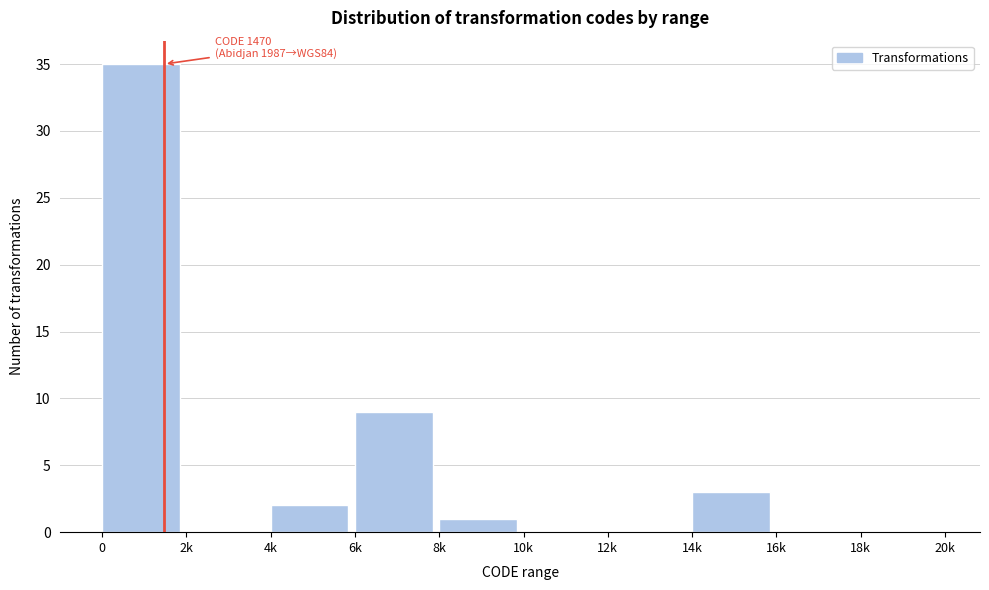

Reading left to right, extract all data points from this chart.

0=35	2k=0	4k=2	6k=9	8k=1	10k=0	12k=0	14k=3	16k=0	18k=0